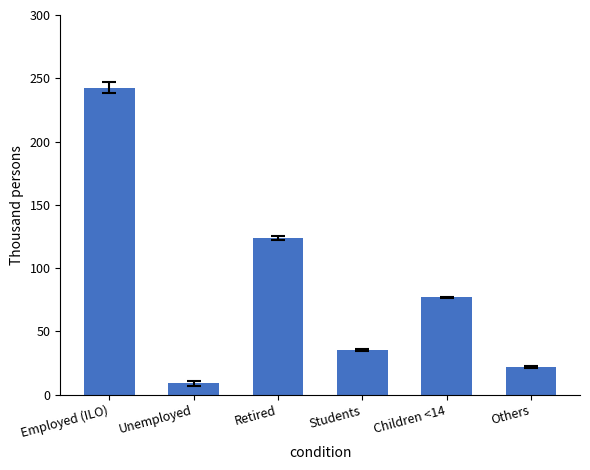

What is the change in value from Unemployed to Others?

+13.1